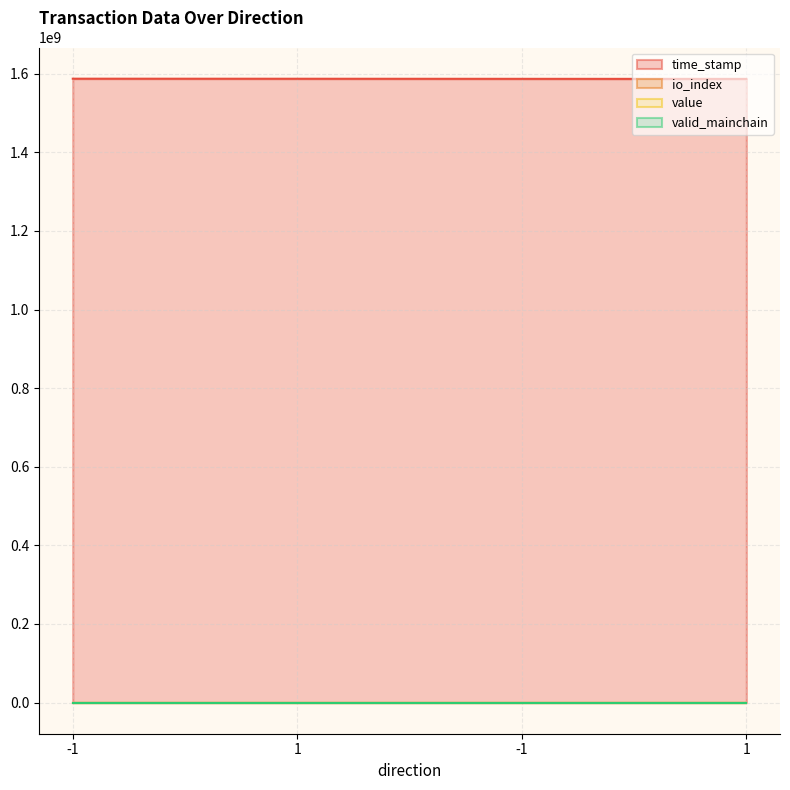

True or false: time_stamp has more than 0 interior local peaks.

False